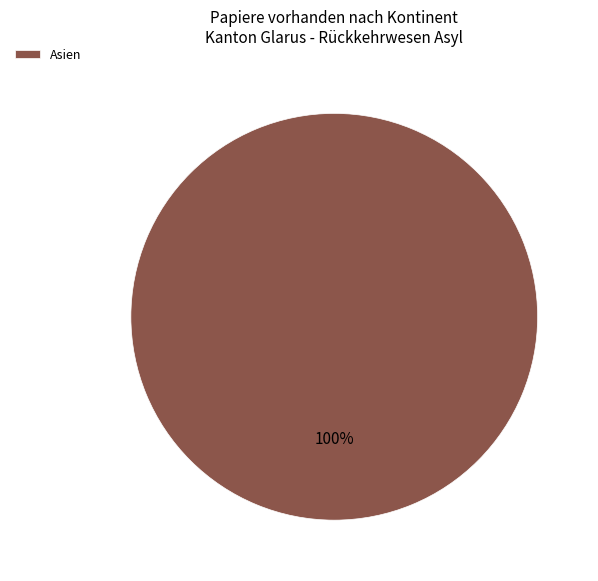

Rank the categories by value from highest to lowest.

Asien